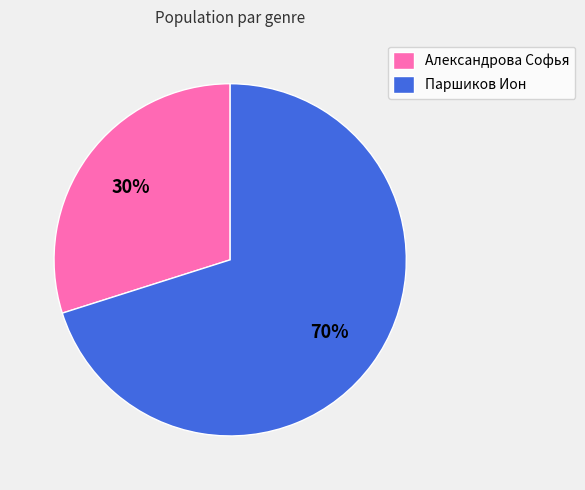

Between Александрова Софья and Паршиков Ион, which is larger?

Паршиков Ион